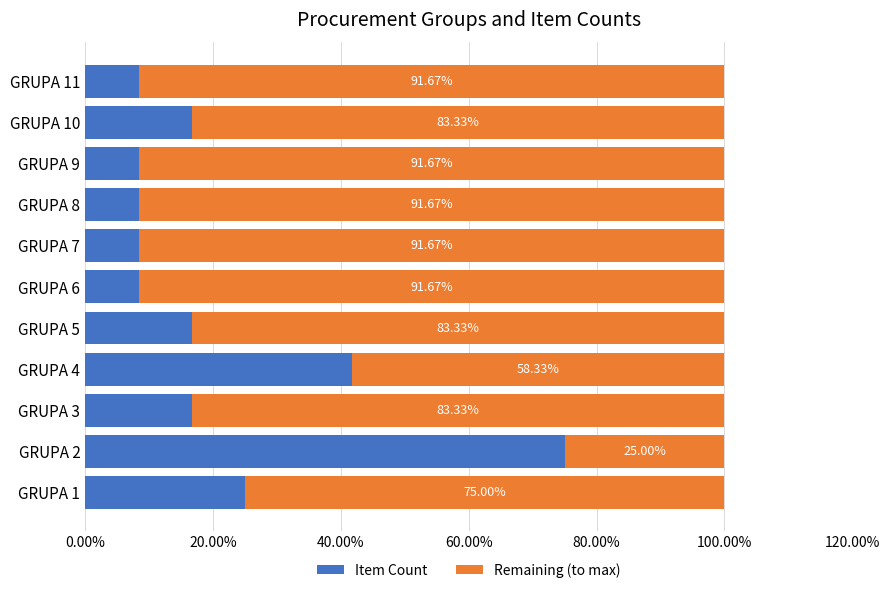

What are all the series names shown in the legend?

Item Count, Remaining (to max)